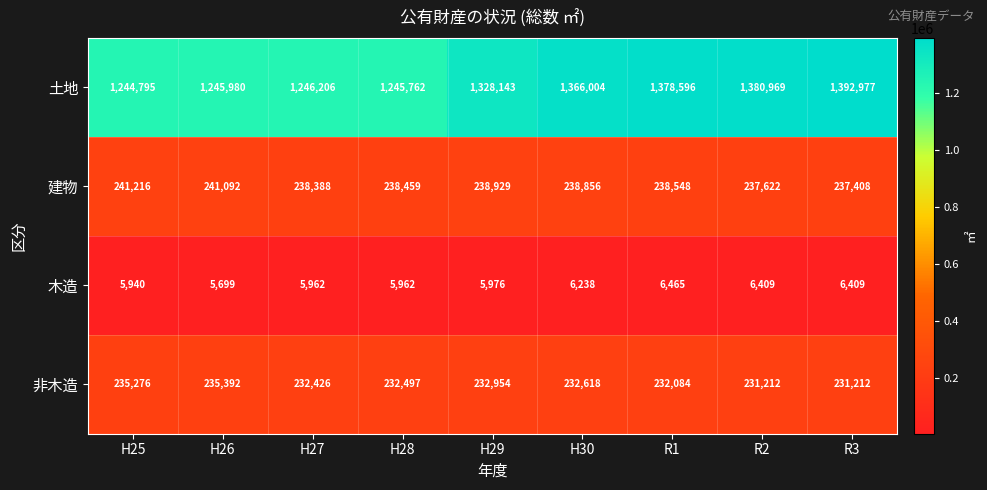

The 非木造 series shows 231212 at R2. True or false?

True